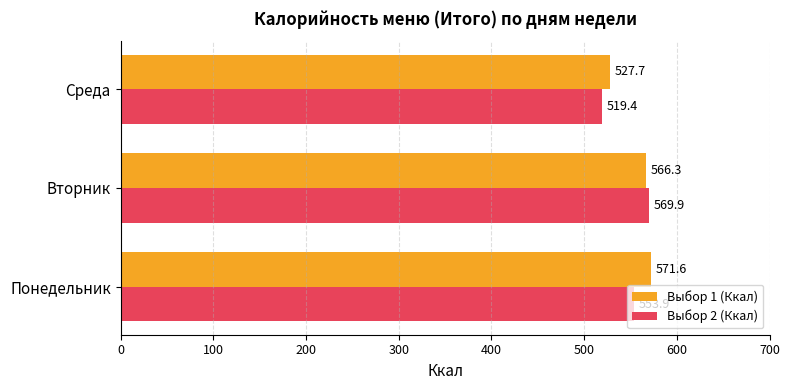

What are all the series names shown in the legend?

Выбор 1 (Ккал), Выбор 2 (Ккал)